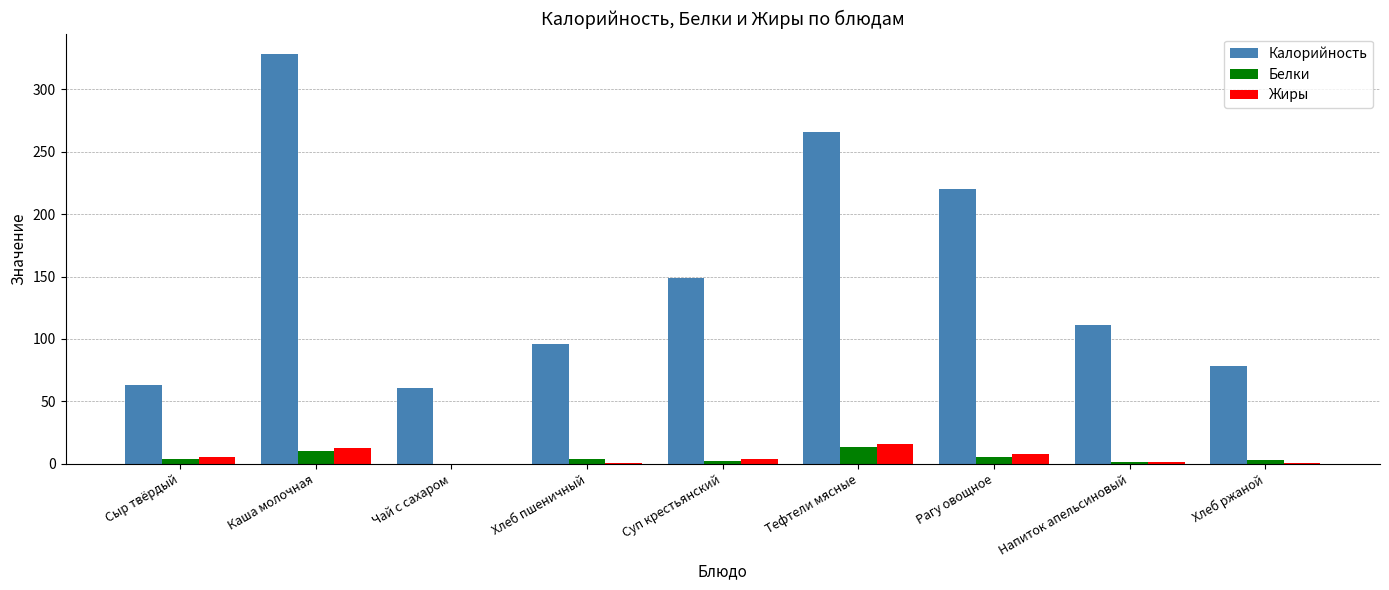

How many categories are shown in the chart?

9